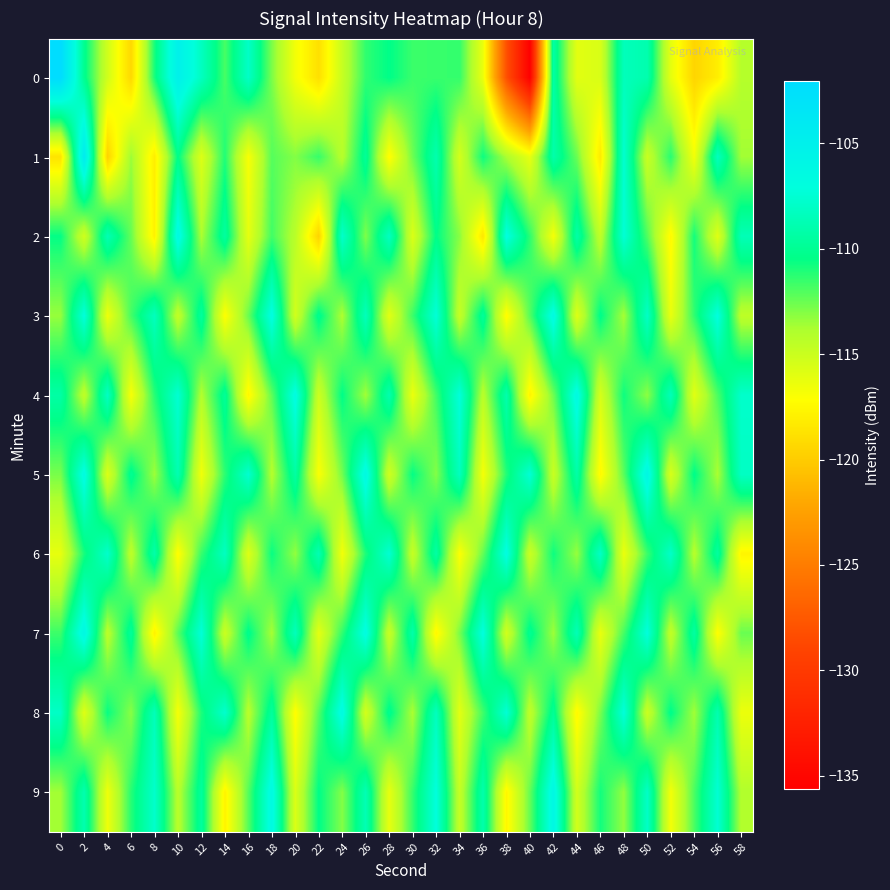

Between 32 and 34, which series saw the biggest shift?

6